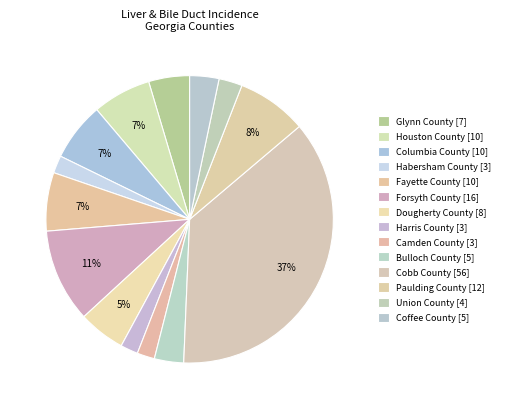

Which category has the biggest portion of the pie?

Cobb County